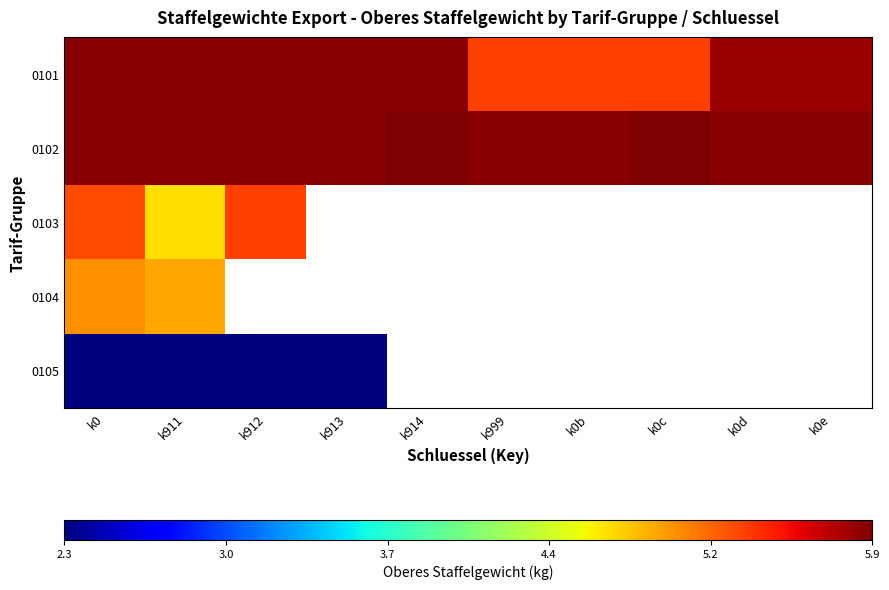

True or false: 0101 has a value of 2.9 at k0c.

False